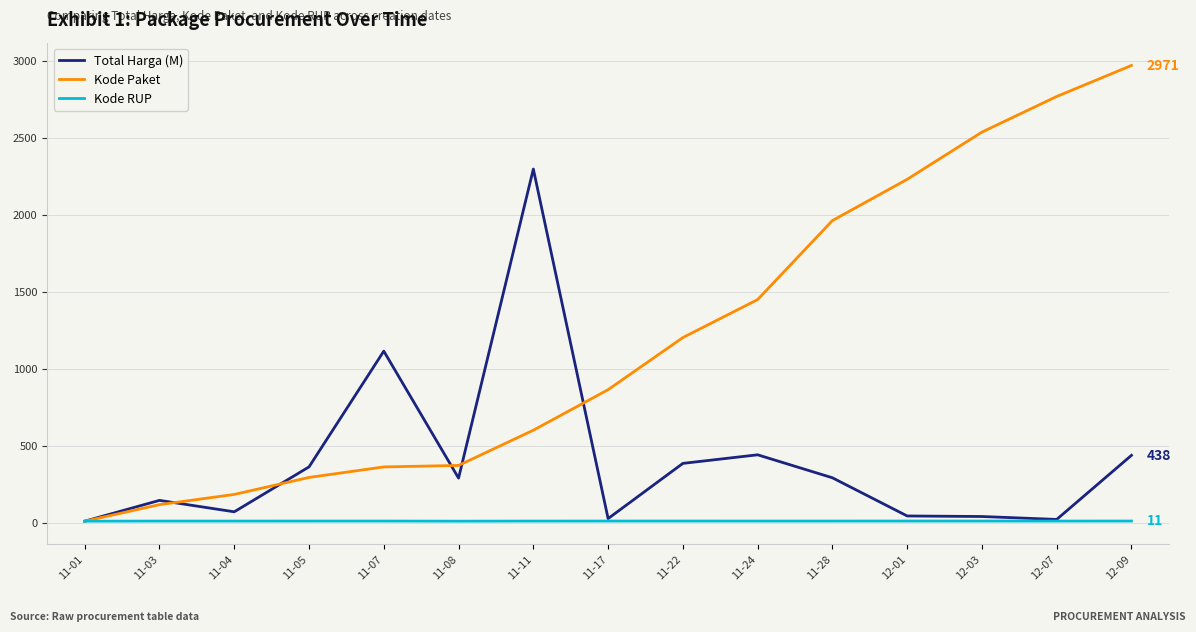

What are all the series names shown in the legend?

Total Harga (M), Kode Paket, Kode RUP